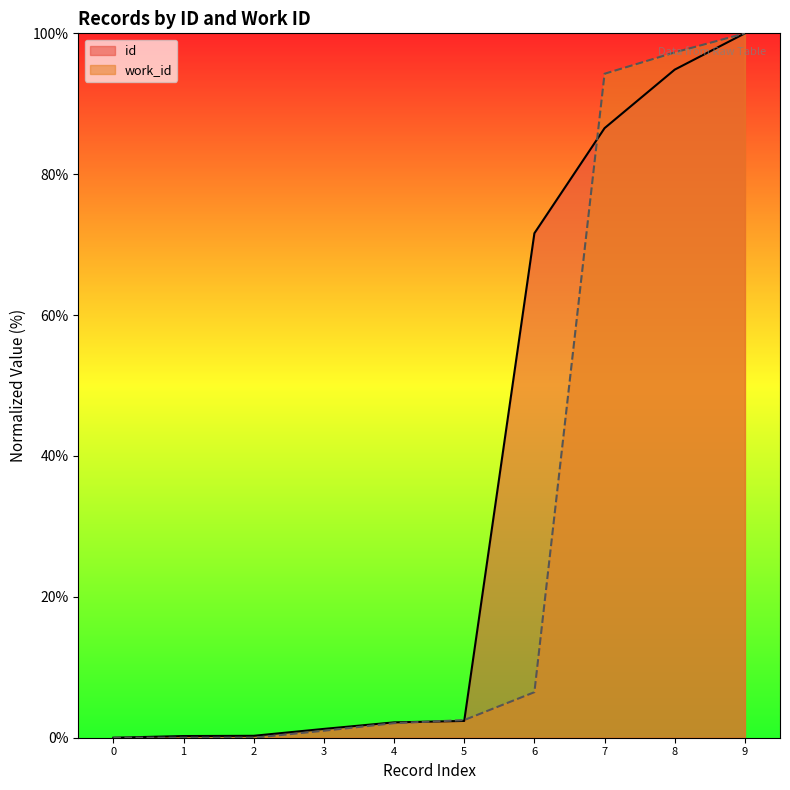

List the series in order of their overall mean, highest first.

id, work_id